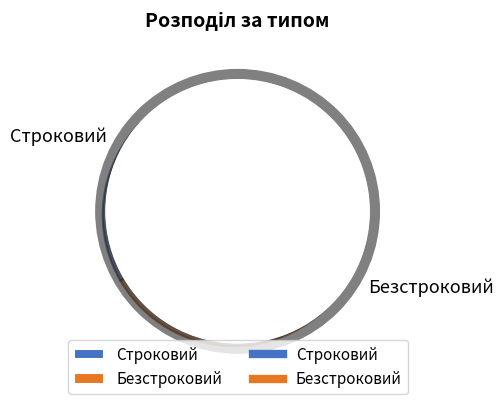

What percentage is the Строковий slice, to the nearest percent?

33%